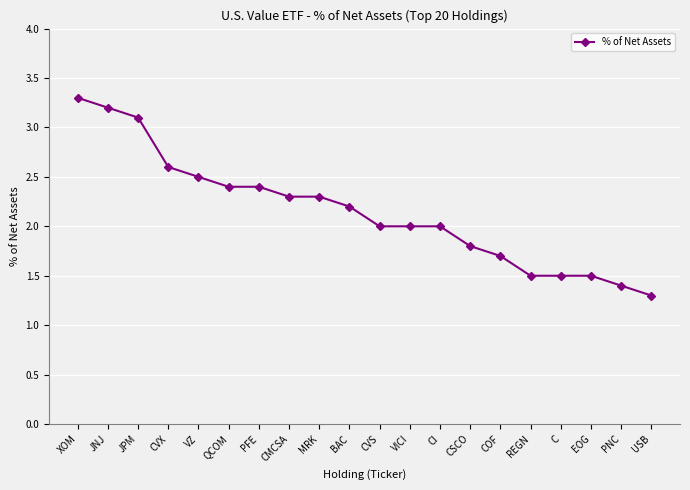

The value at PNC is 2.4. True or false?

False